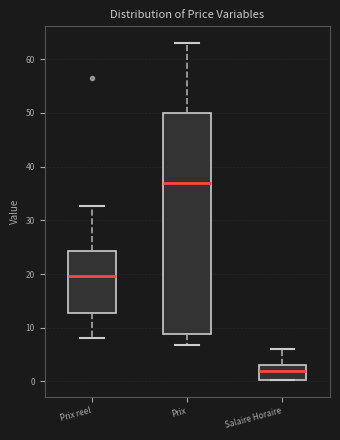

Comparing the boxes themselves (not the whiskers), which one is the tallest?

Prix